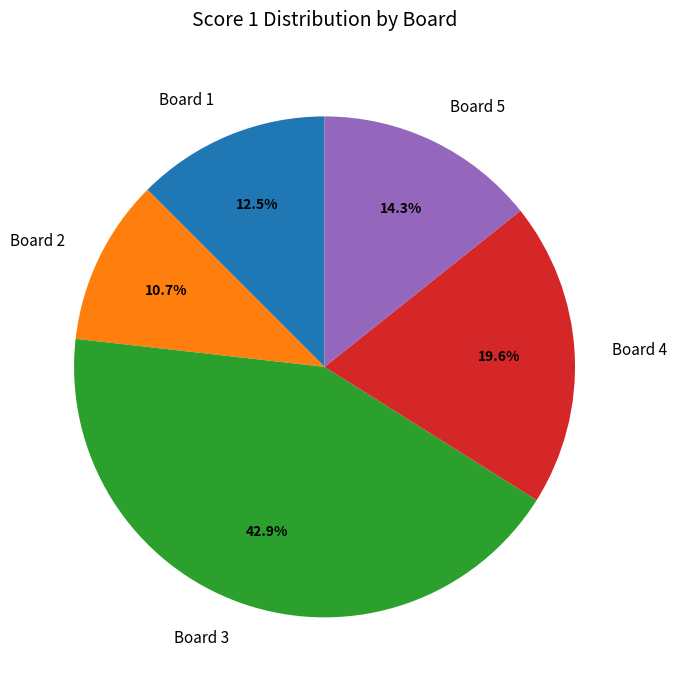

What is the largest slice in the pie chart?

Board 3